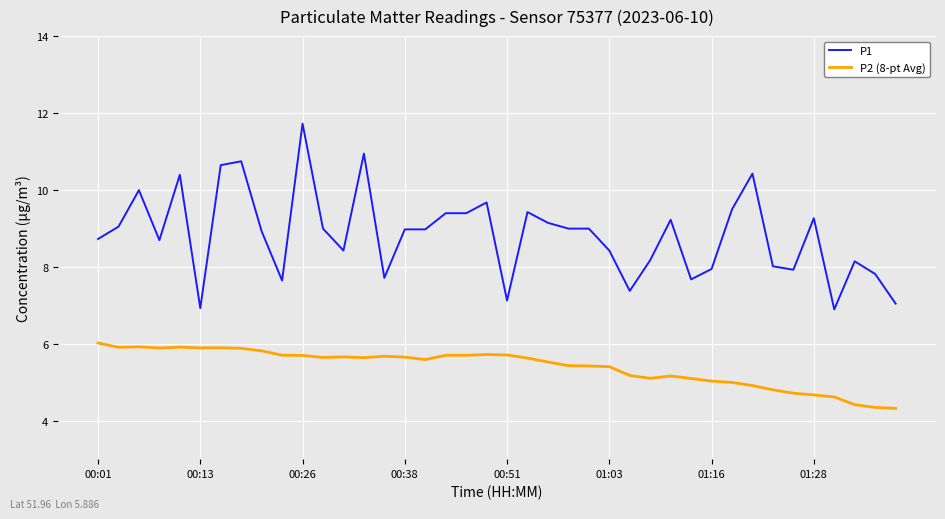

Rank the series by their average value, from lowest to highest.

P2 (8-pt Avg), P1